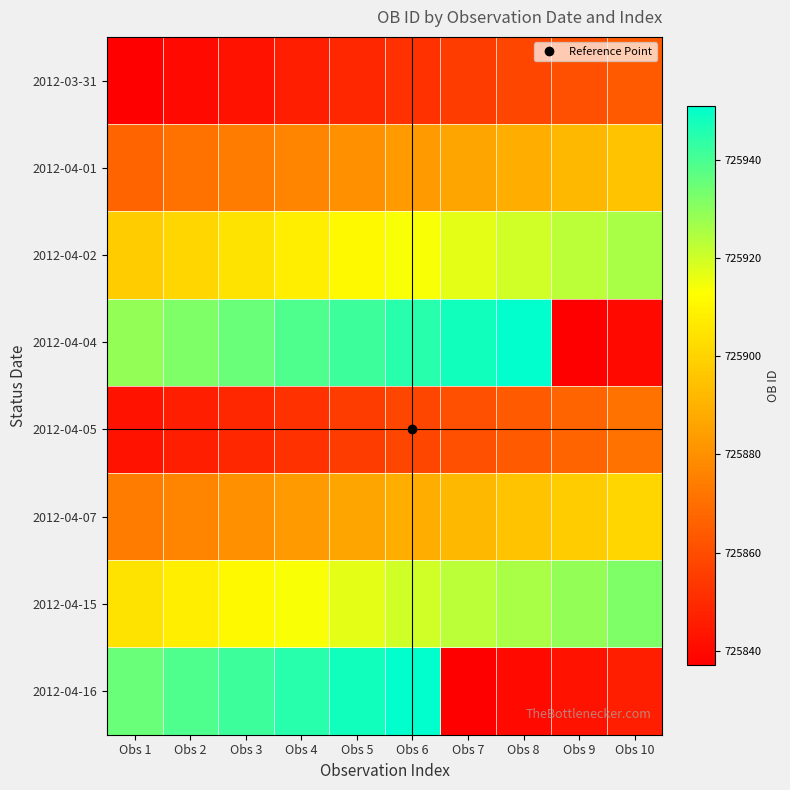

Reading left to right, what are all the values shown in this chart?

2012-03-31: Obs 1=725837	Obs 2=725840	Obs 3=725843	Obs 4=725846	Obs 5=725849	Obs 6=725852	Obs 7=725855	Obs 8=725858	Obs 9=725861	Obs 10=725864
2012-04-01: Obs 1=725867	Obs 2=725871	Obs 3=725874	Obs 4=725877	Obs 5=725880	Obs 6=725883	Obs 7=725886	Obs 8=725889	Obs 9=725892	Obs 10=725895
2012-04-02: Obs 1=725898	Obs 2=725901	Obs 3=725905	Obs 4=725908	Obs 5=725911	Obs 6=725914	Obs 7=725917	Obs 8=725920	Obs 9=725923	Obs 10=725926
2012-04-04: Obs 1=725929	Obs 2=725932	Obs 3=725935	Obs 4=725939	Obs 5=725942	Obs 6=725945	Obs 7=725948	Obs 8=725951	Obs 9=725837	Obs 10=725840
2012-04-05: Obs 1=725843	Obs 2=725846	Obs 3=725849	Obs 4=725852	Obs 5=725855	Obs 6=725858	Obs 7=725861	Obs 8=725864	Obs 9=725867	Obs 10=725871
2012-04-07: Obs 1=725874	Obs 2=725877	Obs 3=725880	Obs 4=725883	Obs 5=725886	Obs 6=725889	Obs 7=725892	Obs 8=725895	Obs 9=725898	Obs 10=725901
2012-04-15: Obs 1=725905	Obs 2=725908	Obs 3=725911	Obs 4=725914	Obs 5=725917	Obs 6=725920	Obs 7=725923	Obs 8=725926	Obs 9=725929	Obs 10=725932
2012-04-16: Obs 1=725935	Obs 2=725939	Obs 3=725942	Obs 4=725945	Obs 5=725948	Obs 6=725951	Obs 7=725837	Obs 8=725840	Obs 9=725843	Obs 10=725846